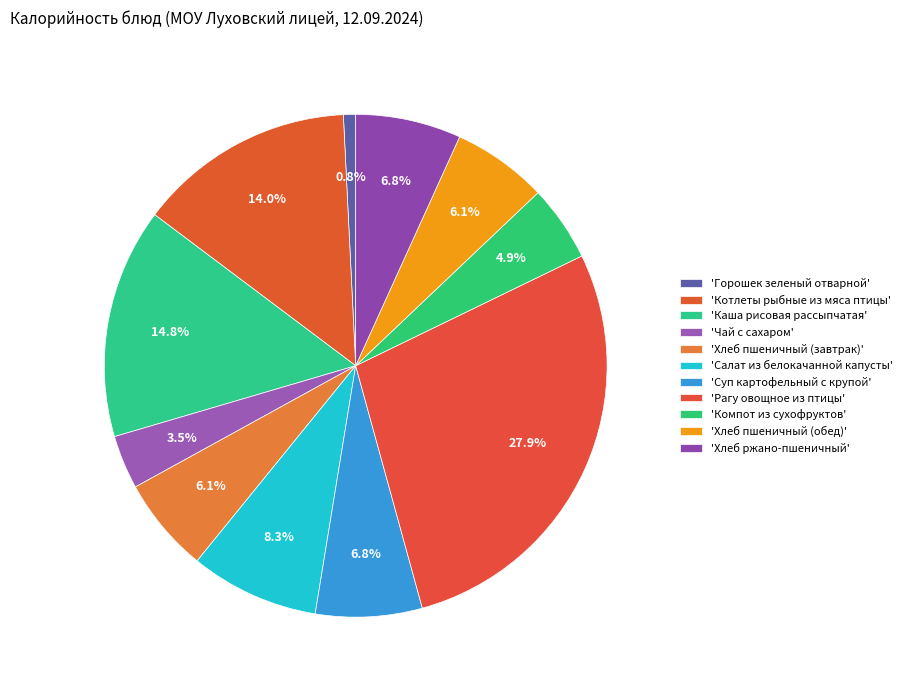

Rank the categories by value from lowest to highest.

Горошек зеленый отварной, Чай с сахаром, Компот из сухофруктов, Хлеб пшеничный (завтрак), Хлеб пшеничный (обед), Хлеб ржано-пшеничный, Суп картофельный с крупой, Салат из белокачанной капусты, Котлеты рыбные из мяса птицы, Каша рисовая рассыпчатая, Рагу овощное из птицы